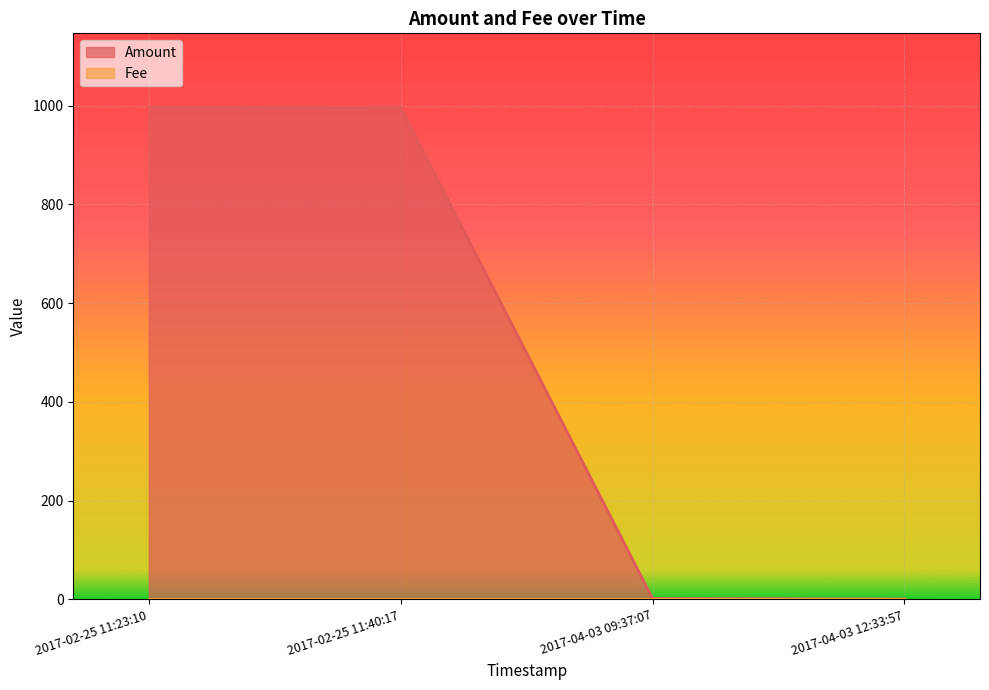

The value of Amount at 2017-02-25 11:40:17 is 996.0. True or false?

True